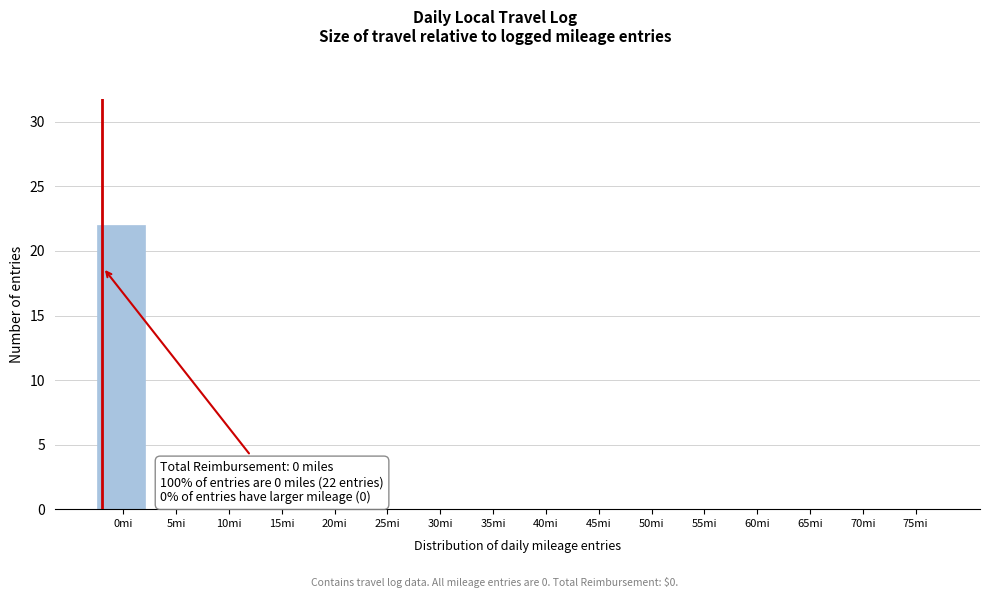

Reading left to right, extract all data points from this chart.

0mi=22	5mi=0	10mi=0	15mi=0	20mi=0	25mi=0	30mi=0	35mi=0	40mi=0	45mi=0	50mi=0	55mi=0	60mi=0	65mi=0	70mi=0	75mi=0